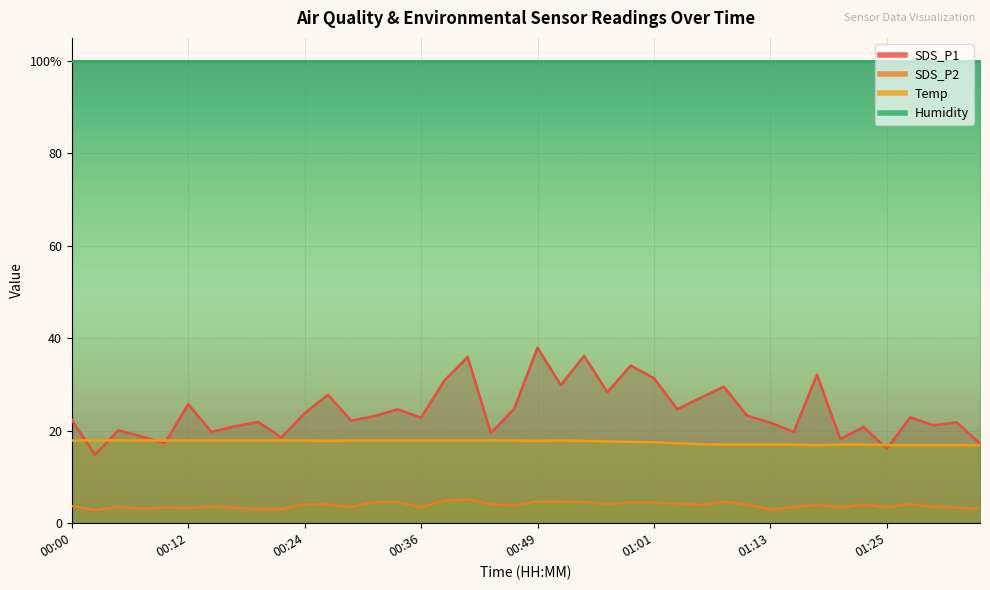

Rank the series at 01:01 from highest to lowest value.

SDS_P1, Temp, SDS_P2